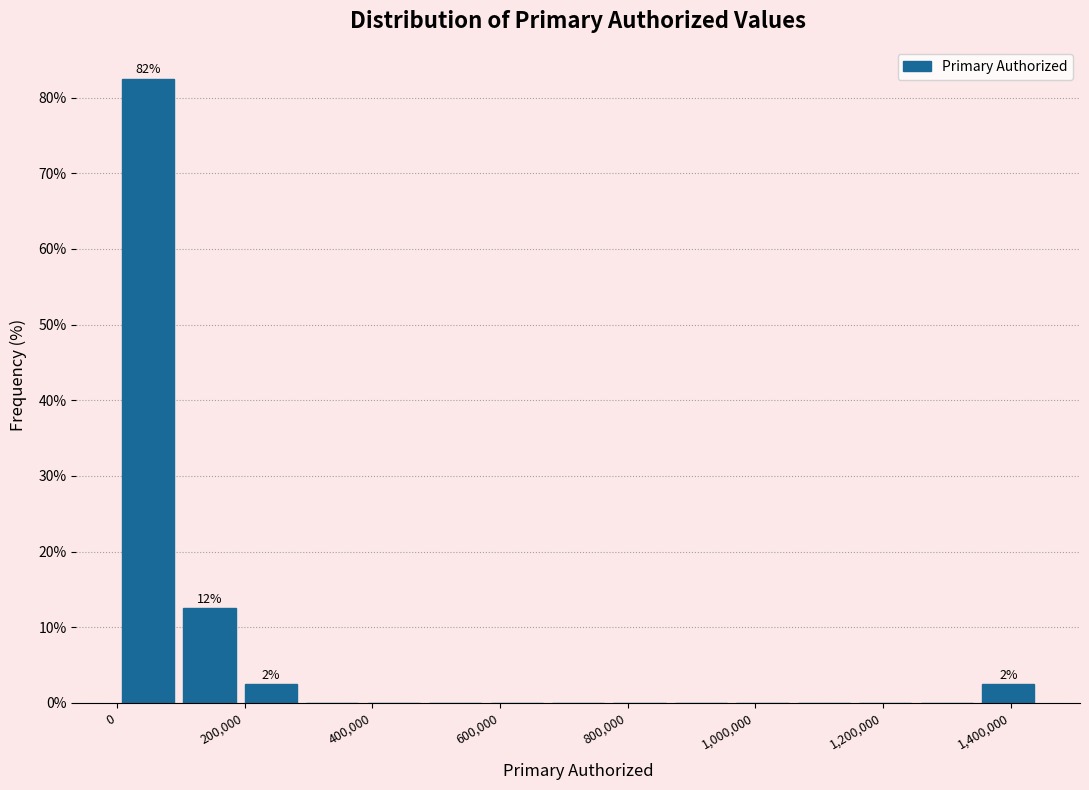

Over which range of the x-axis is the bar tallest?

0 to 100000